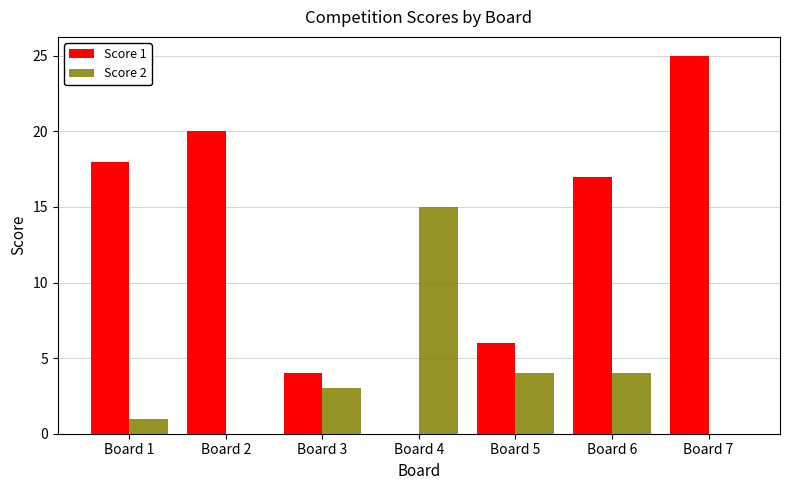

True or false: Score 2 has a value of 15 at Board 4.

True